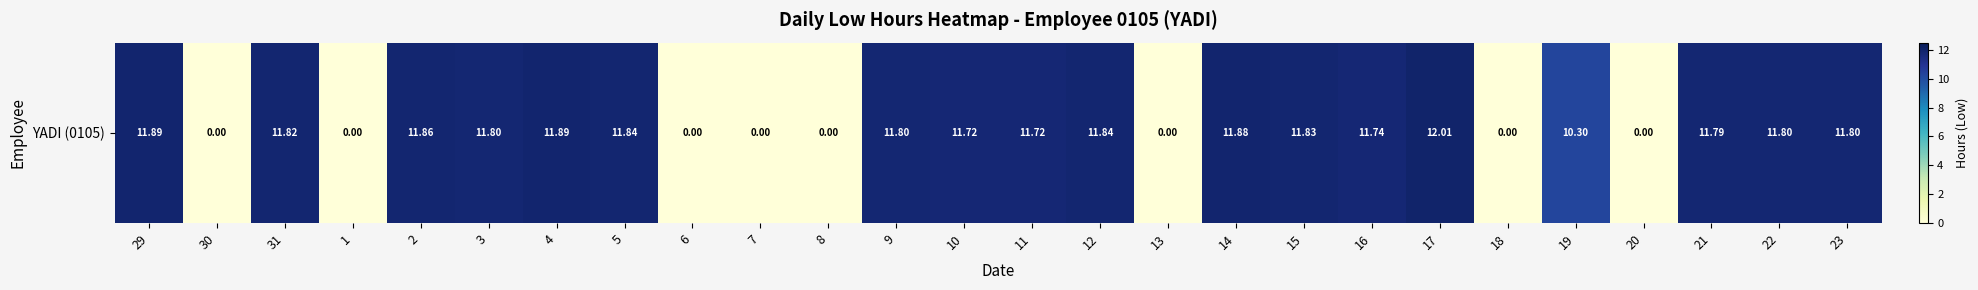

Read the value at 4.

11.9